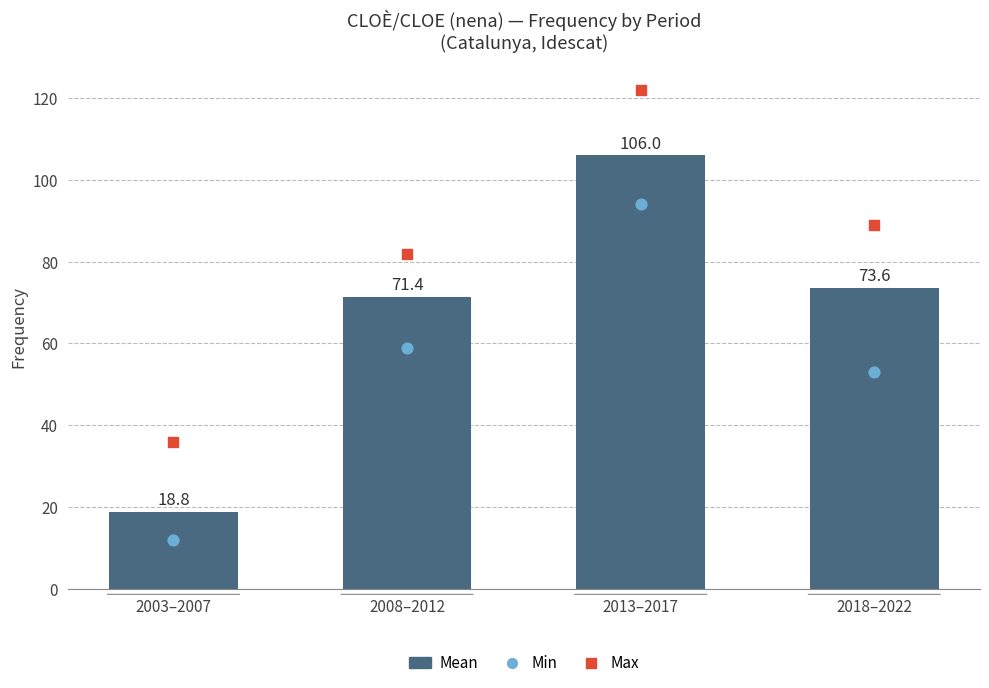

What are all the series names shown in the legend?

Mean, Min, Max